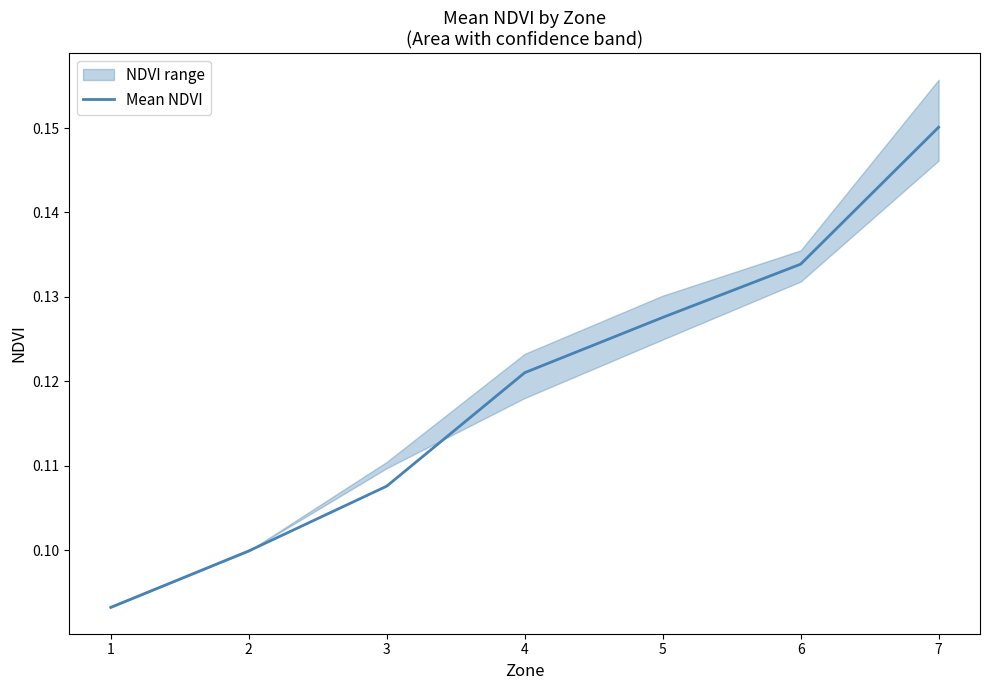

Rank the categories by Mean NDVI value from lowest to highest.

1, 2, 3, 4, 5, 6, 7